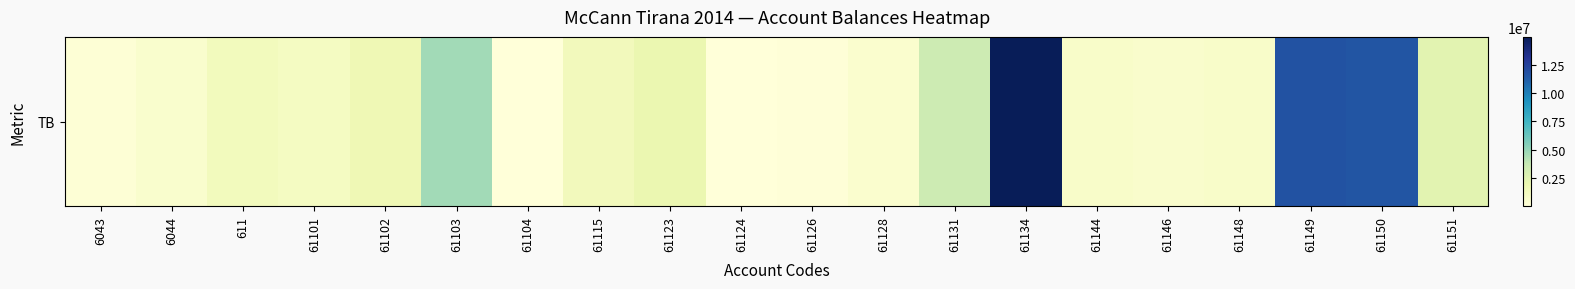

What is the ratio of the value at 61149 to the value at 61146?

17.6